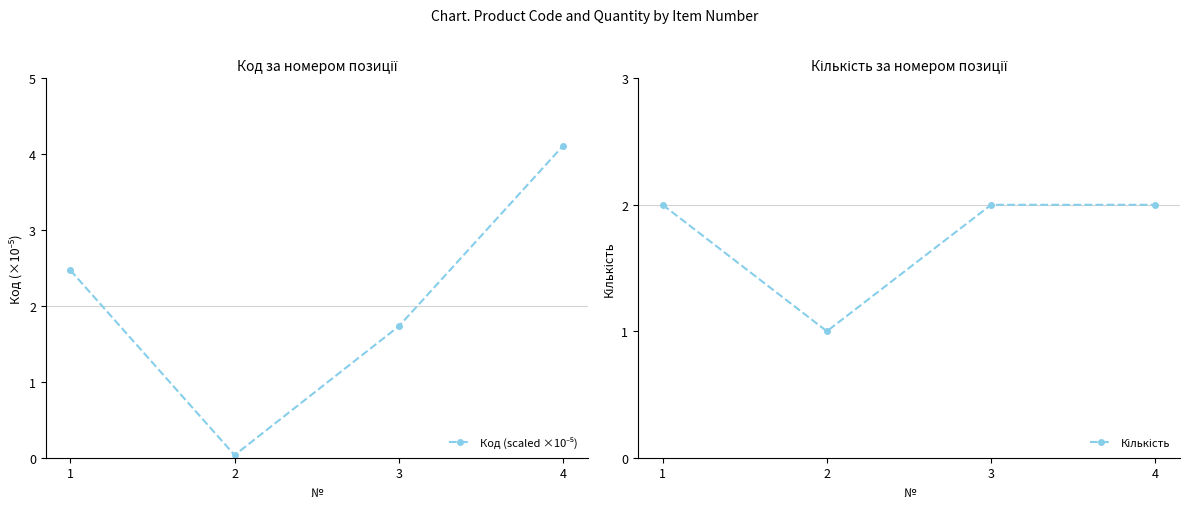

What is the average value of the Код (scaled ×10⁻⁵) series?

2.1